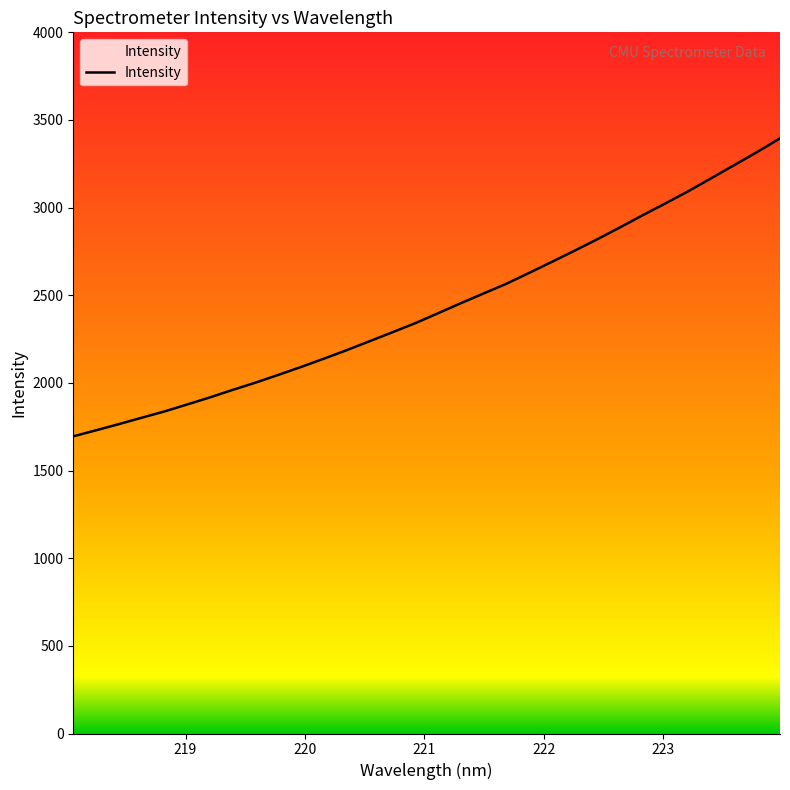

Is this an area chart (filled region under the line)?

No